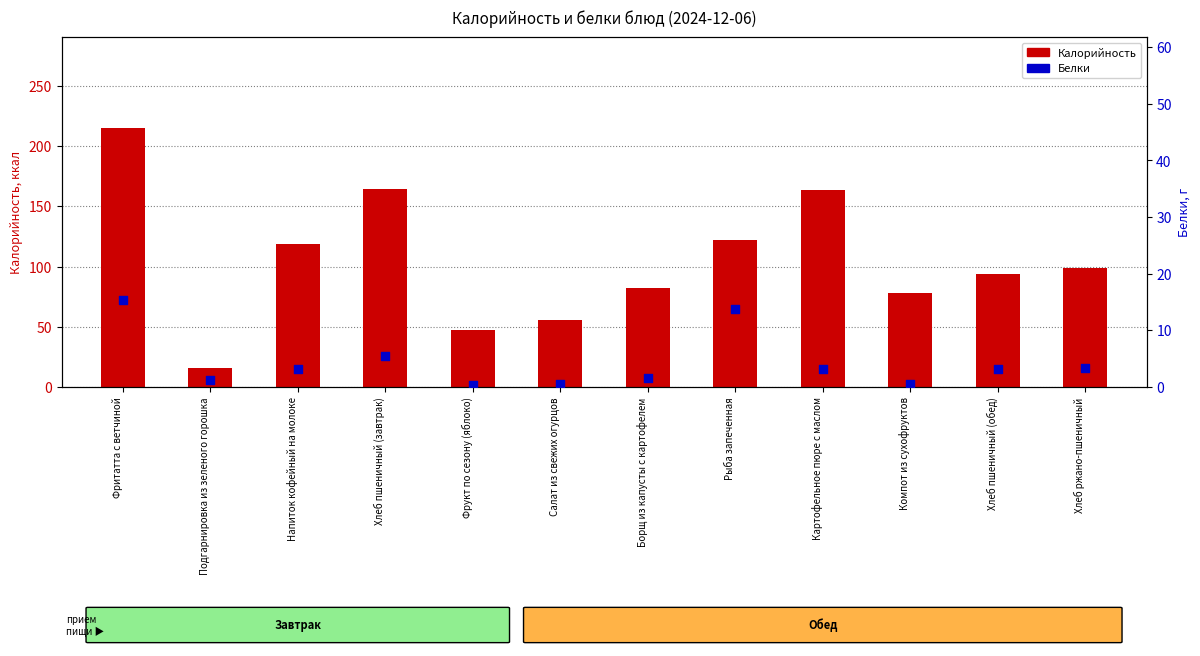

Which series reaches the minimum Y coordinate?

Белки